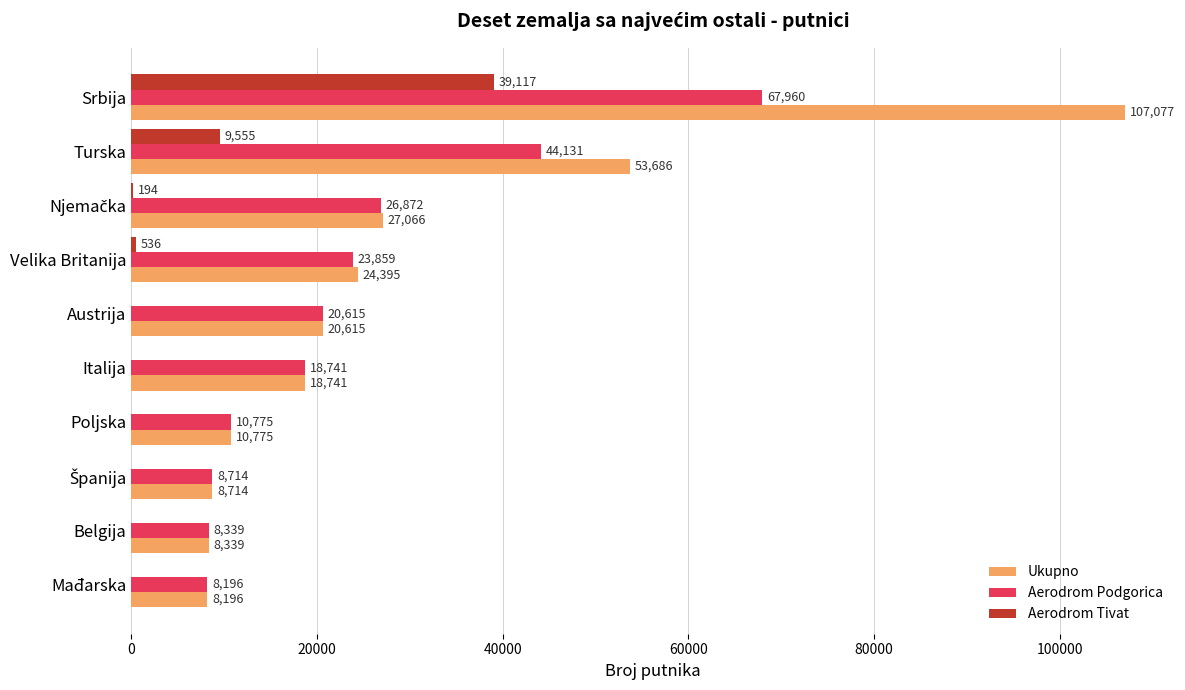

What is the highest value of the Ukupno series?

107077